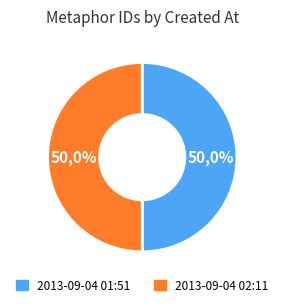

How many segments does this pie chart have?

2